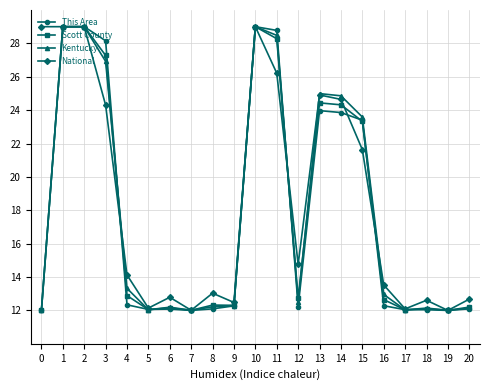

What are all the series names shown in the legend?

This Area, Scott County, Kentucky, National